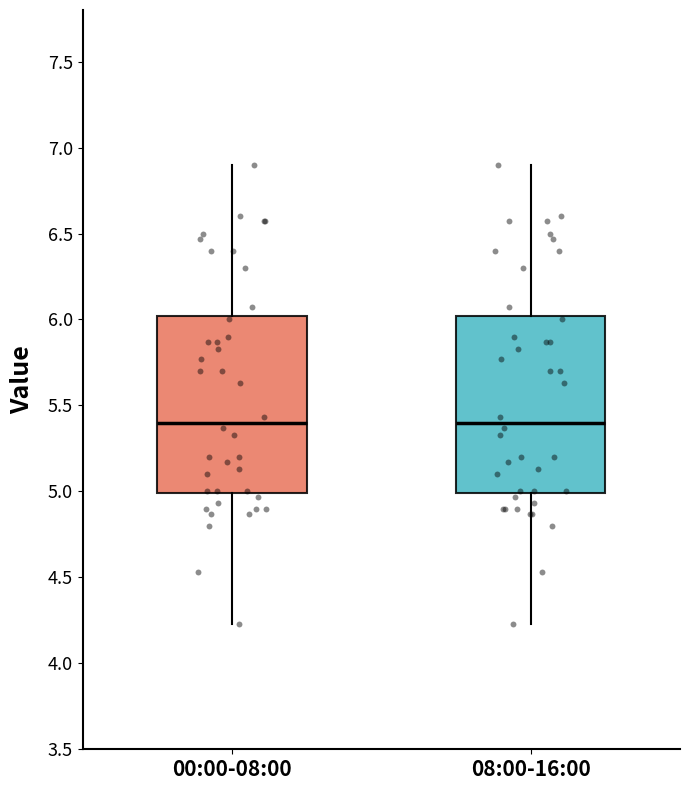

Reading left to right, transcribe this box plot: for each box, give where its median line is, the range the box spans, and where its two whiskers end, as read against the y-axis. The values are not printed on the chart, so give them approximately, as read against the axis.

00:00-08:00: median 5.40, box 5.00 to 6.00, whiskers 4.25 to 6.90
08:00-16:00: median 5.40, box 5.00 to 6.00, whiskers 4.25 to 6.90